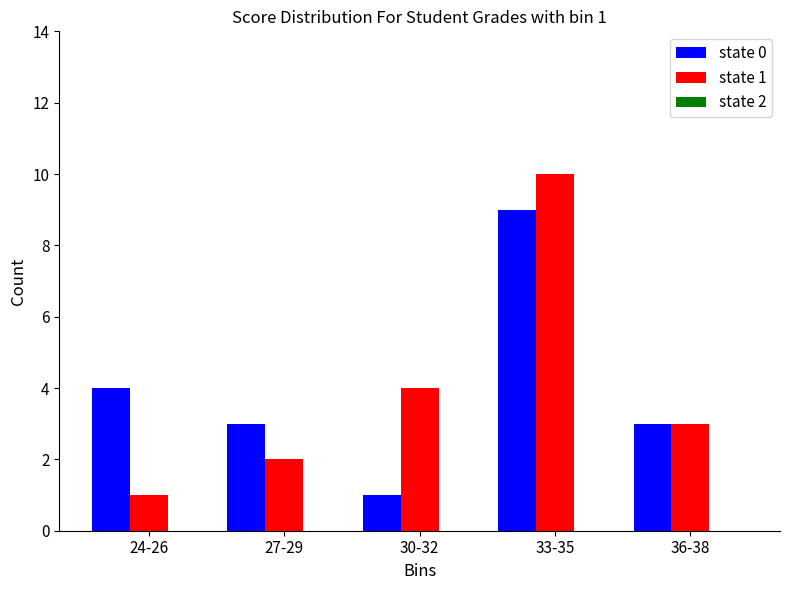

At which category is the sum across all series the highest?

33-35